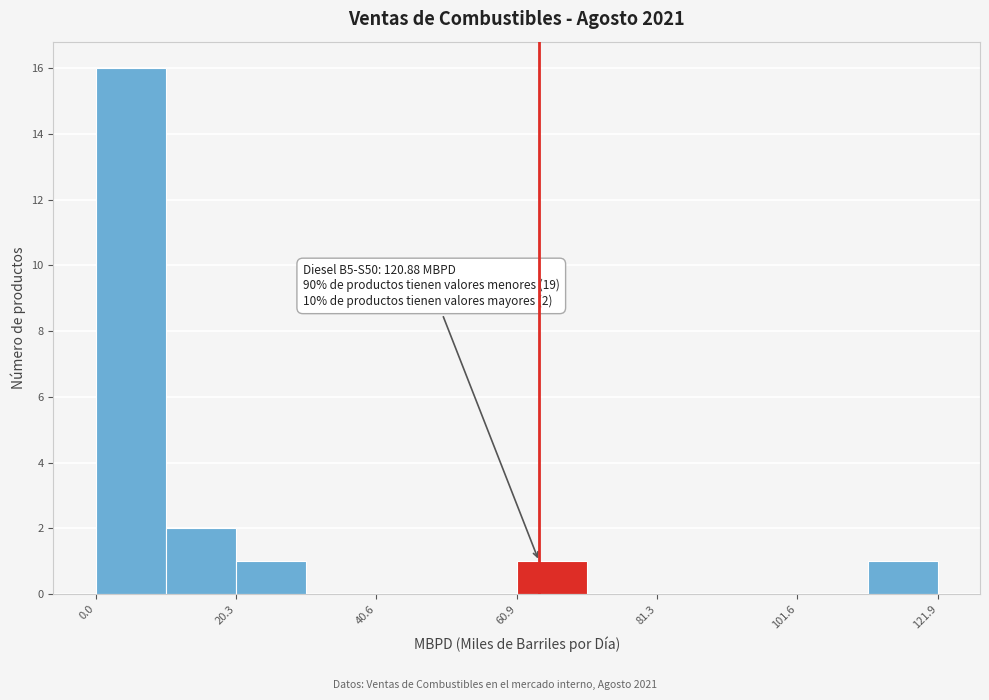

Around what value on the x-axis is the tallest bar? Give the approximate position of its centre, as read against the axis.

5